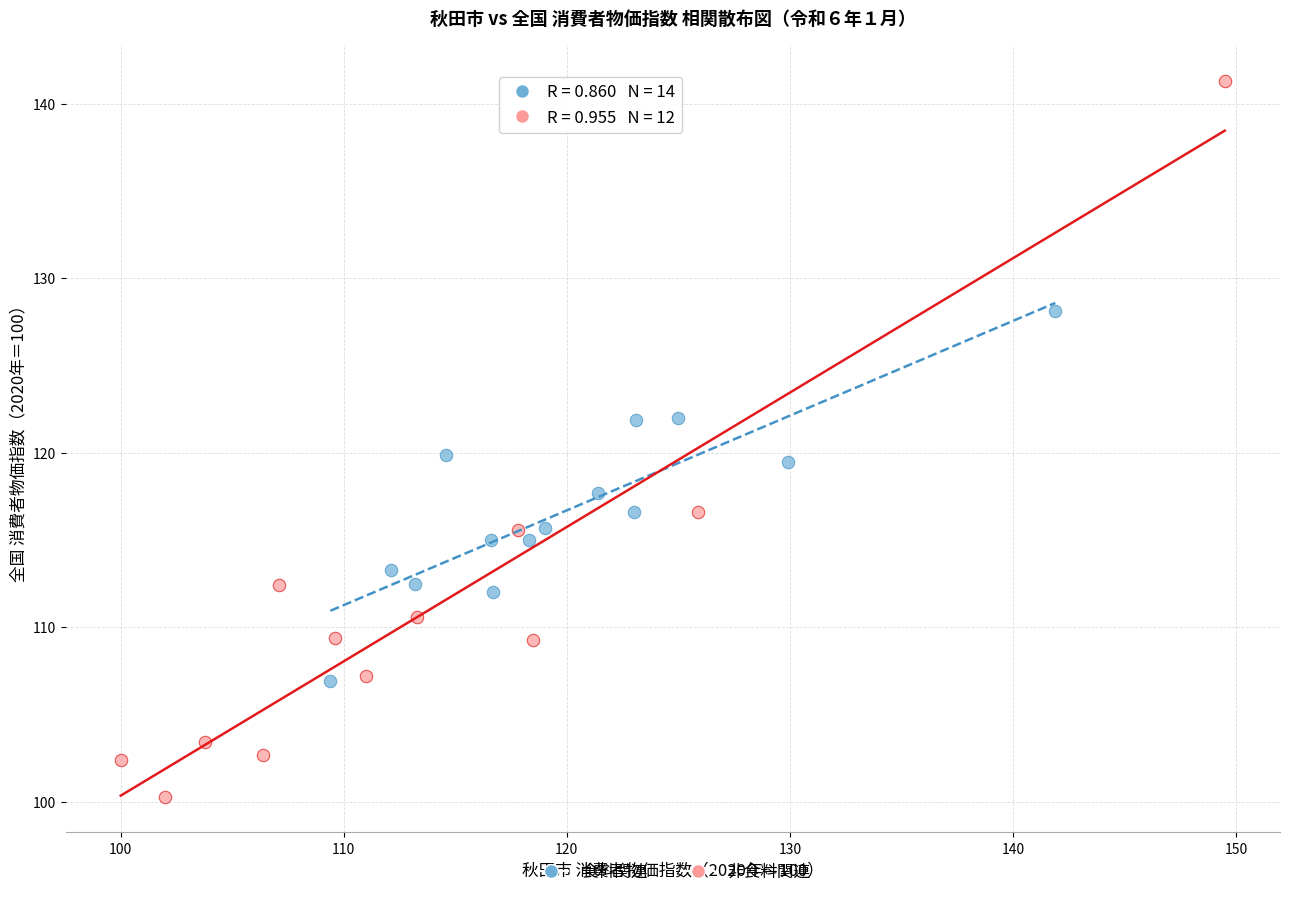

Which series contains the highest Y value?

非食料関連